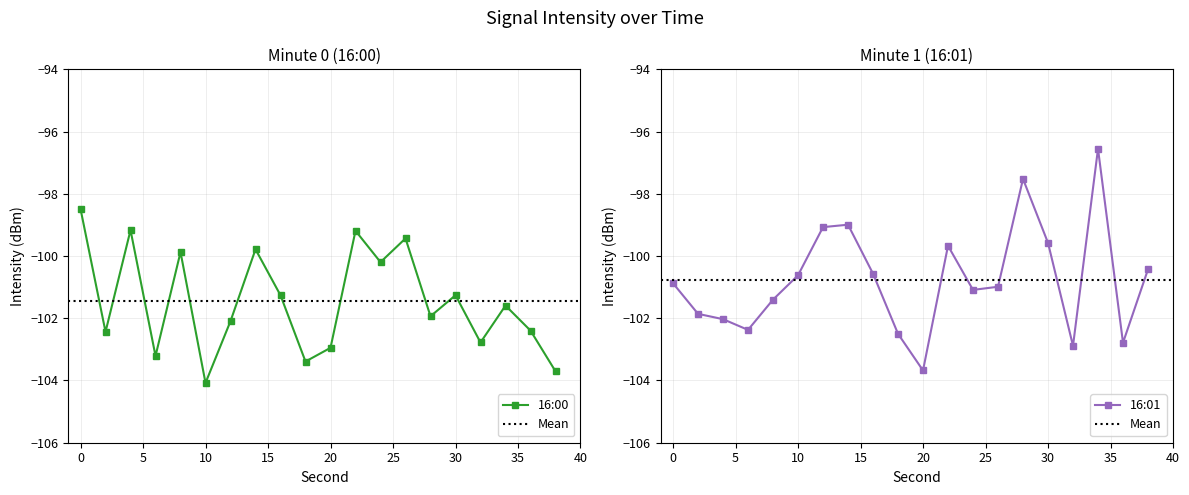

Which has a higher value, 26 or 4?

4